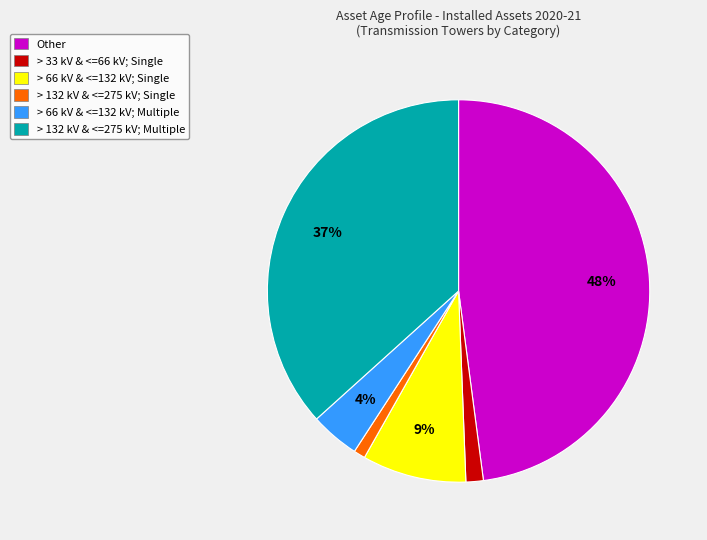

What is the largest slice in the pie chart?

Other